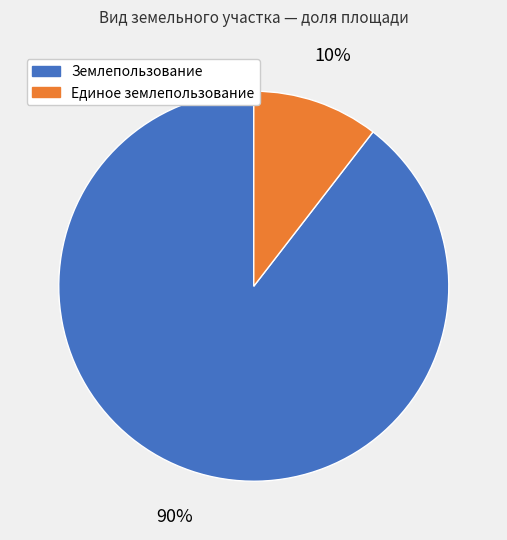

To the nearest percent, what is the combined percentage of Единое землепользование and Землепользование?

100%